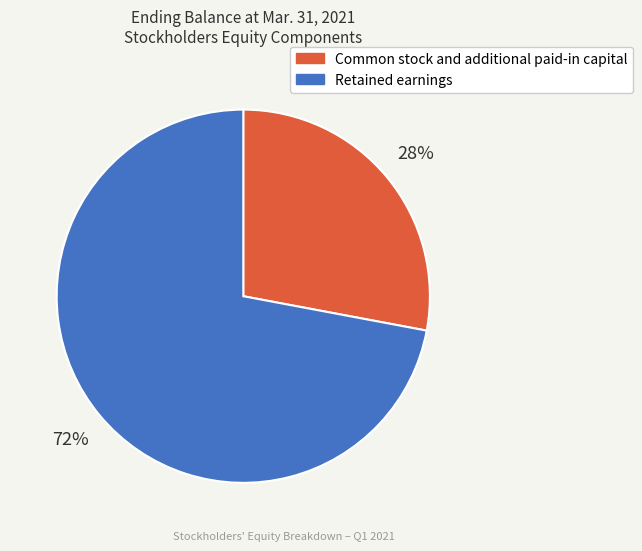

What percentage is the Common stock and additional paid-in capital slice, to the nearest percent?

28%